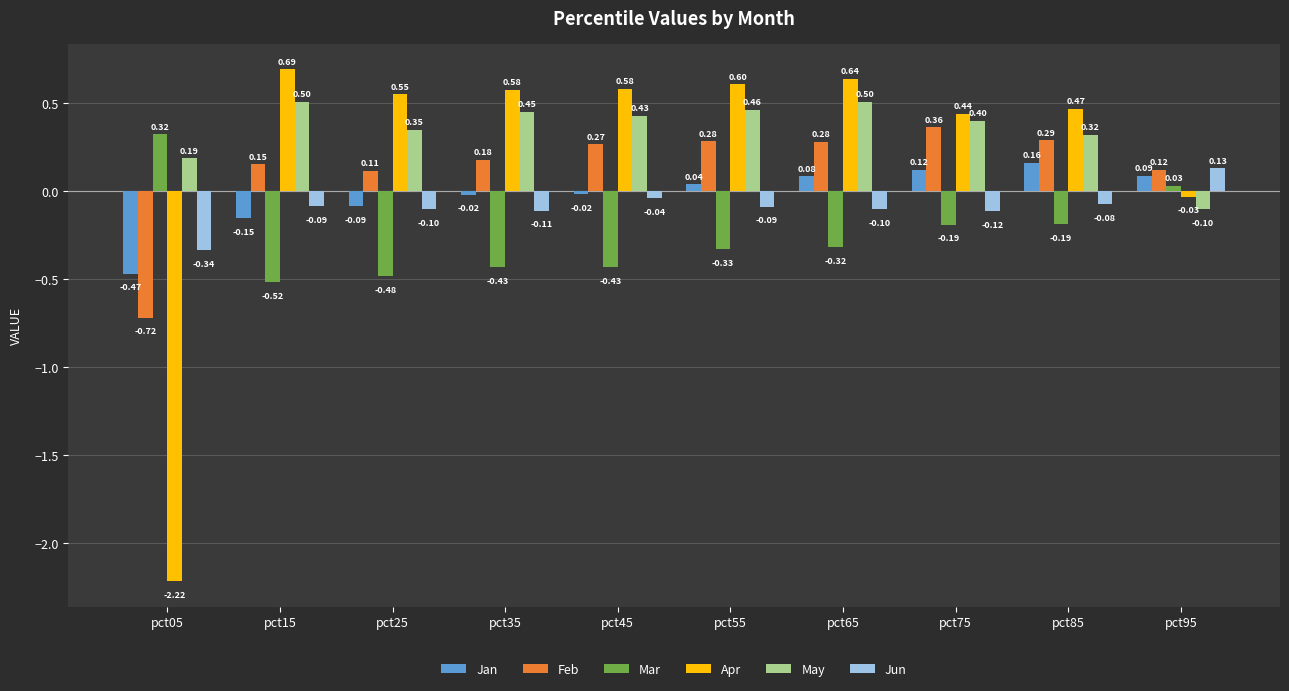

Rank the series by their maximum value, from lowest to highest.

Jun, Jan, Mar, Feb, May, Apr